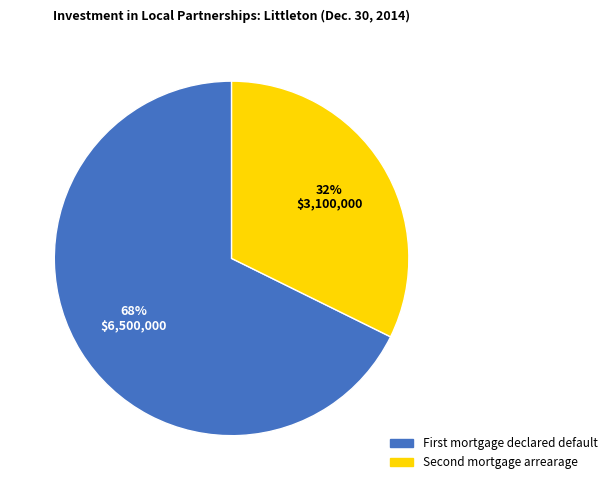

How many slices are in this pie chart?

2